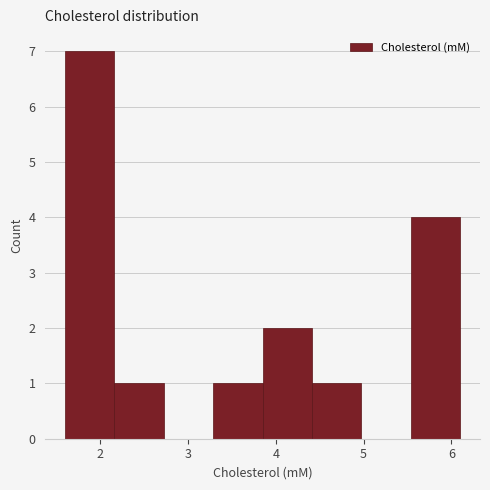

How tall is the bar that spans 4.4 to 5.0 on the x-axis? Neither the bar edges nor the heights are printed on the chart, so give them approximately, as read against the axes.

1